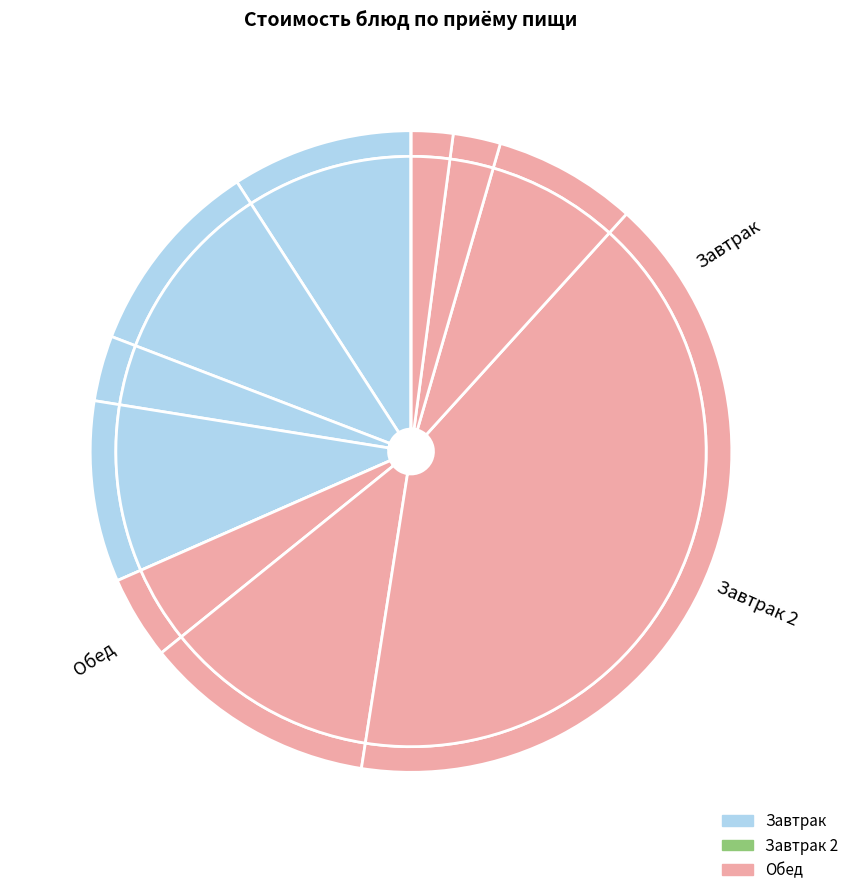

True or false: яйцо куриное accounts for 1% of the total.

False